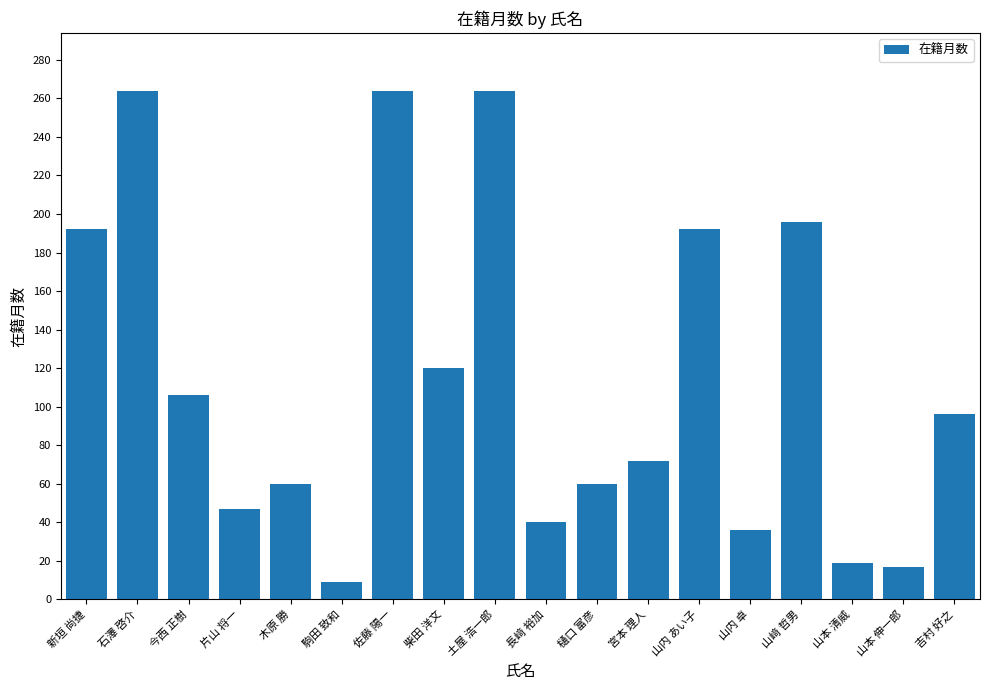

Reading right to left, extract all data points from this chart.

96	17	19	196	36	192	72	60	40	264	120	264	9	60	47	106	264	192